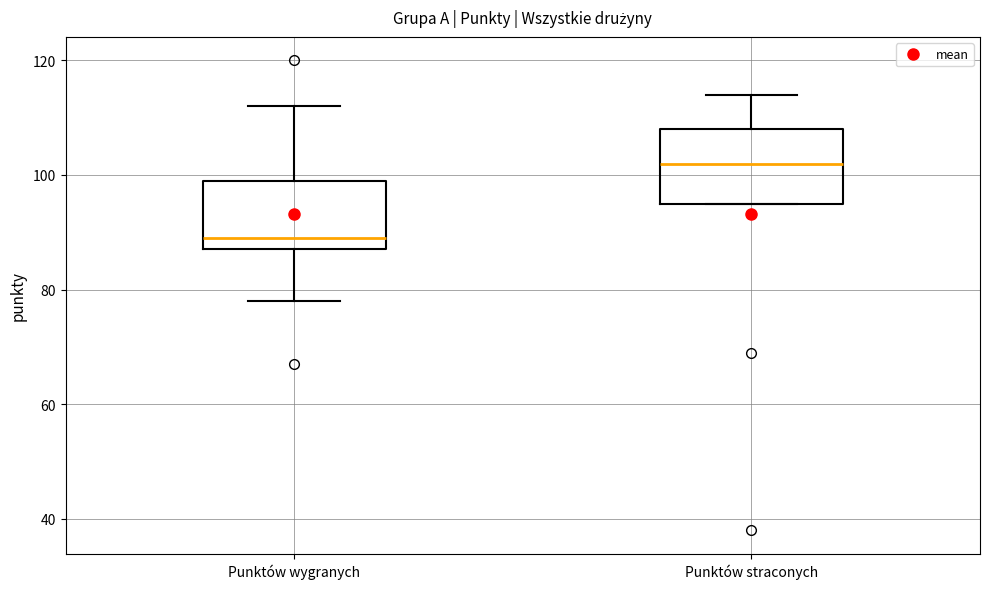

Reading left to right, read every box against the y-axis: the position of its median line, the range the box covers, and the ends of its whiskers. The values are not printed on the chart, so give them approximately, as read against the axis.

Punktów wygranych: median 90, box 88 to 100, whiskers 78 to 112
Punktów straconych: median 102, box 96 to 108, whiskers 96 to 114